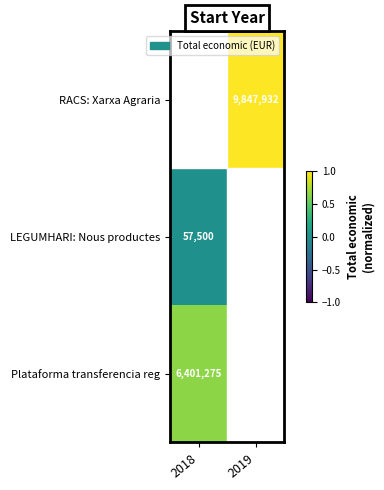

How many series are shown in this chart?

3